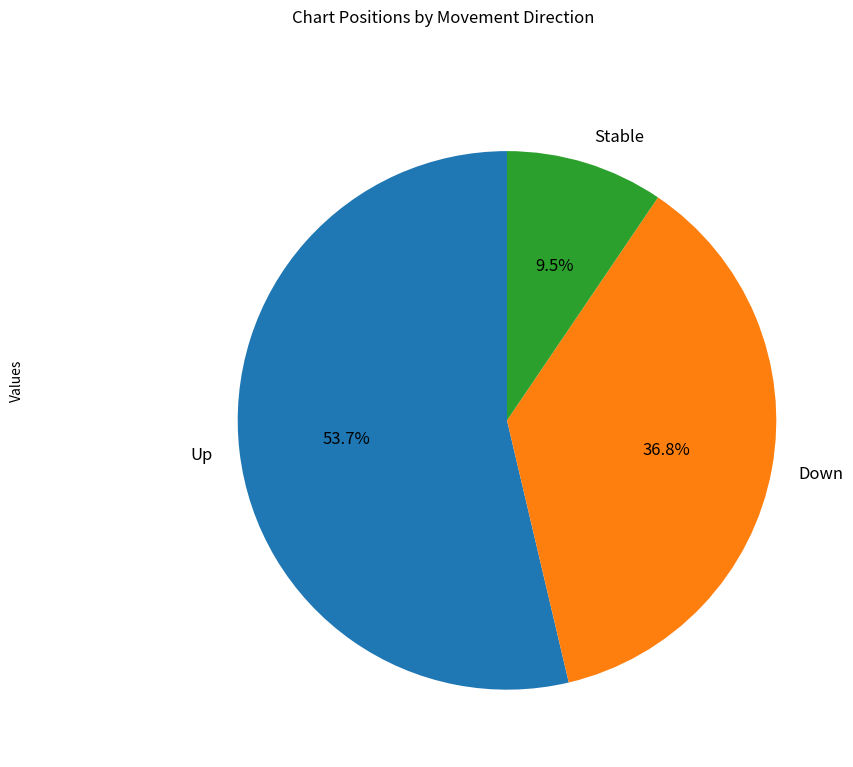

Count the number of slices in the pie.

3